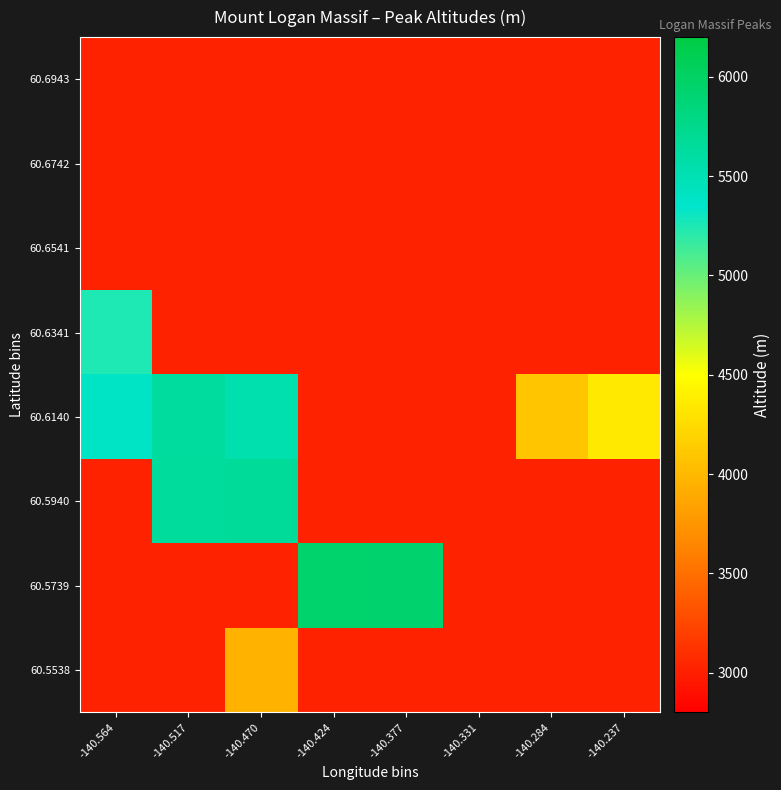

Between -140.284 and -140.237, which series saw the biggest shift?

60.6140